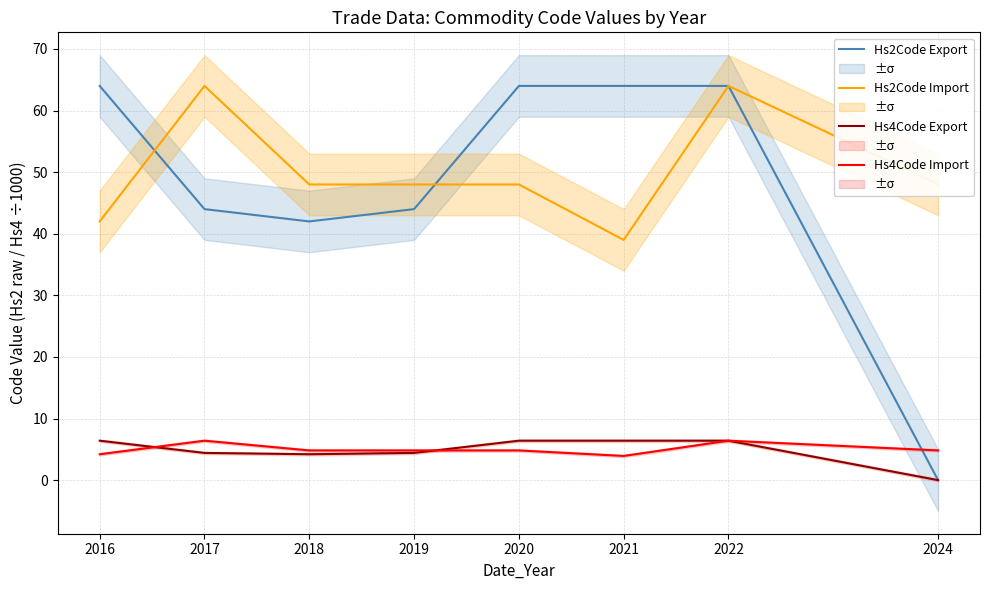

What is the approximate value of Hs2Code Import at 2020?

48.0